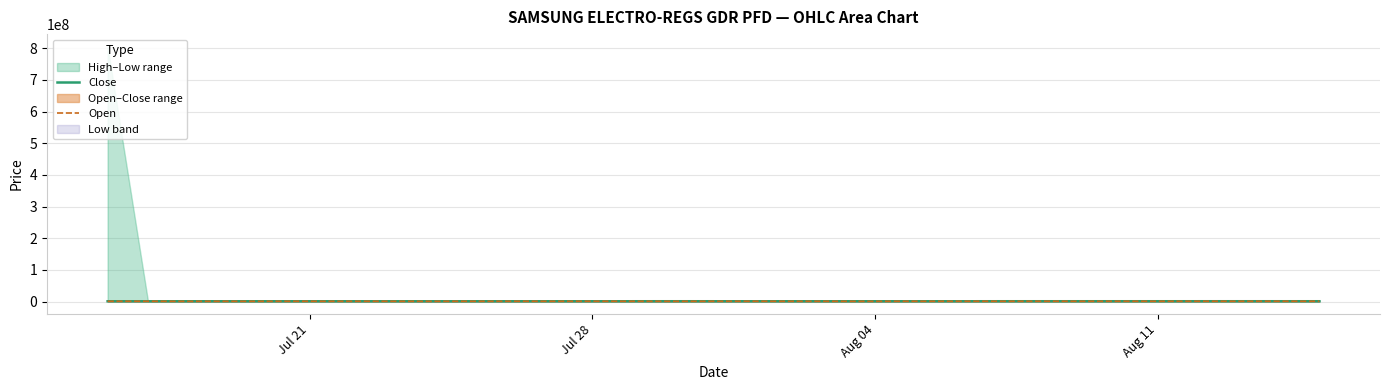

In Open, how many points are higher than both neighbors (excluding endpoints)?

6